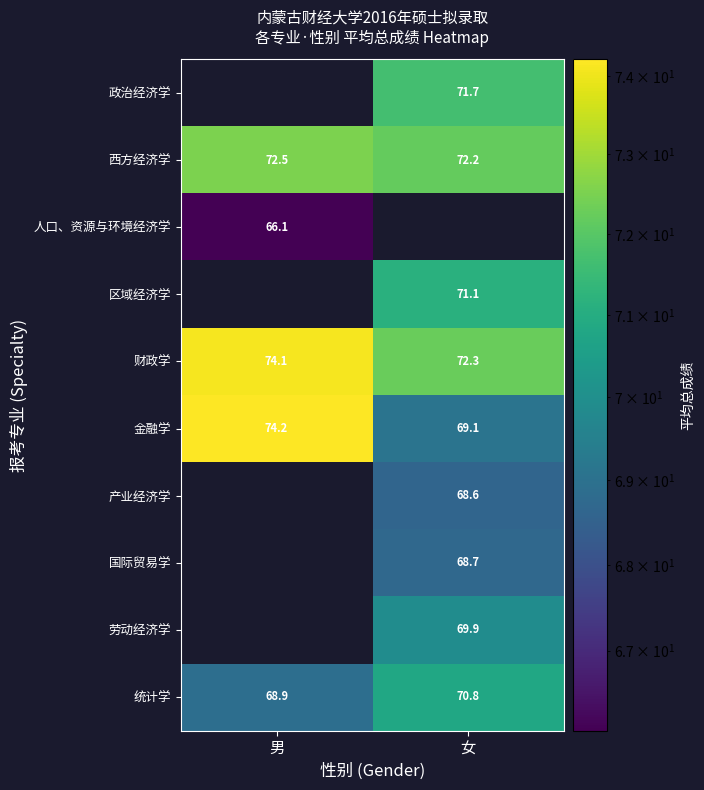

At which label does 金融学 reach its peak?

男